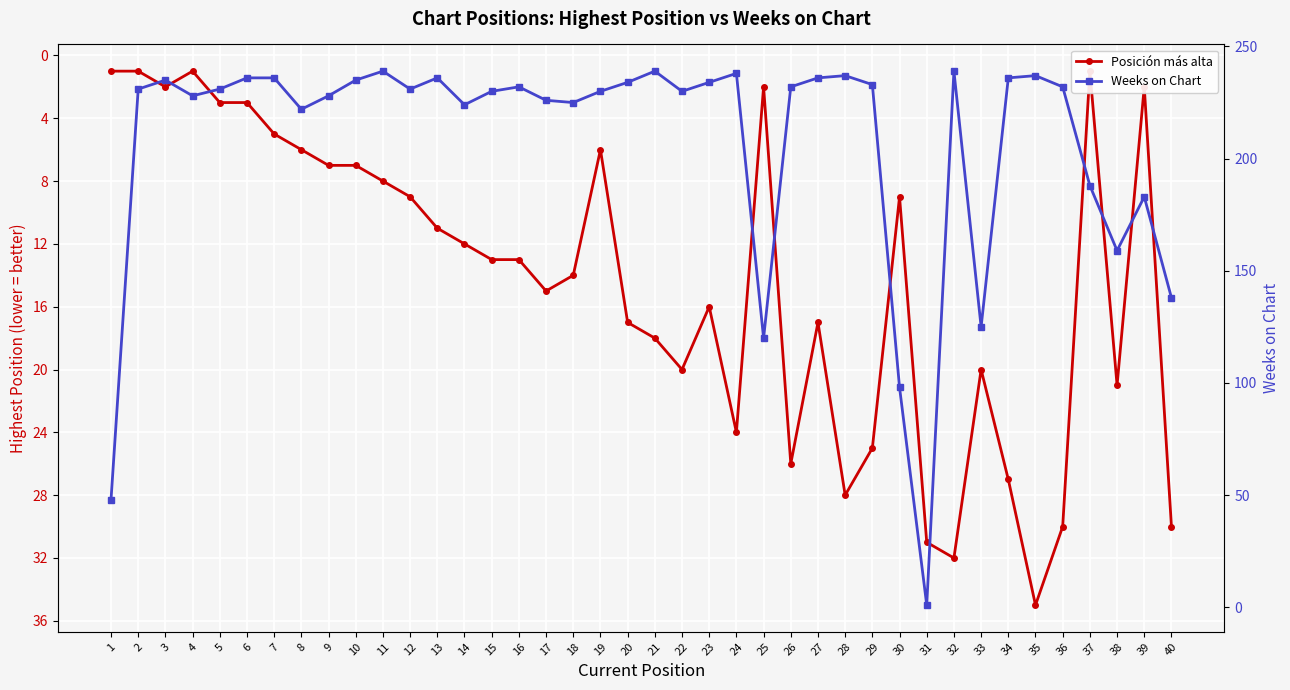

How many lines are shown in the chart?

2